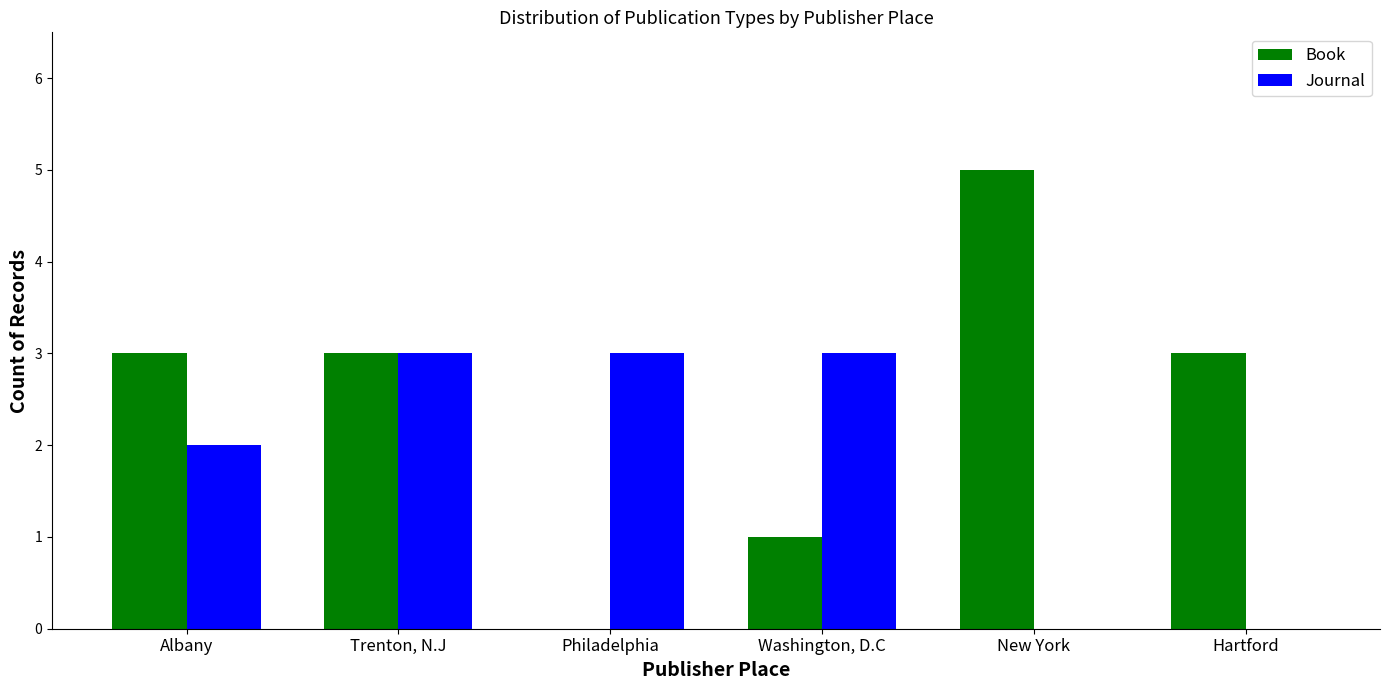

Is it true that Book equals 0 at Washington, D.C?

False